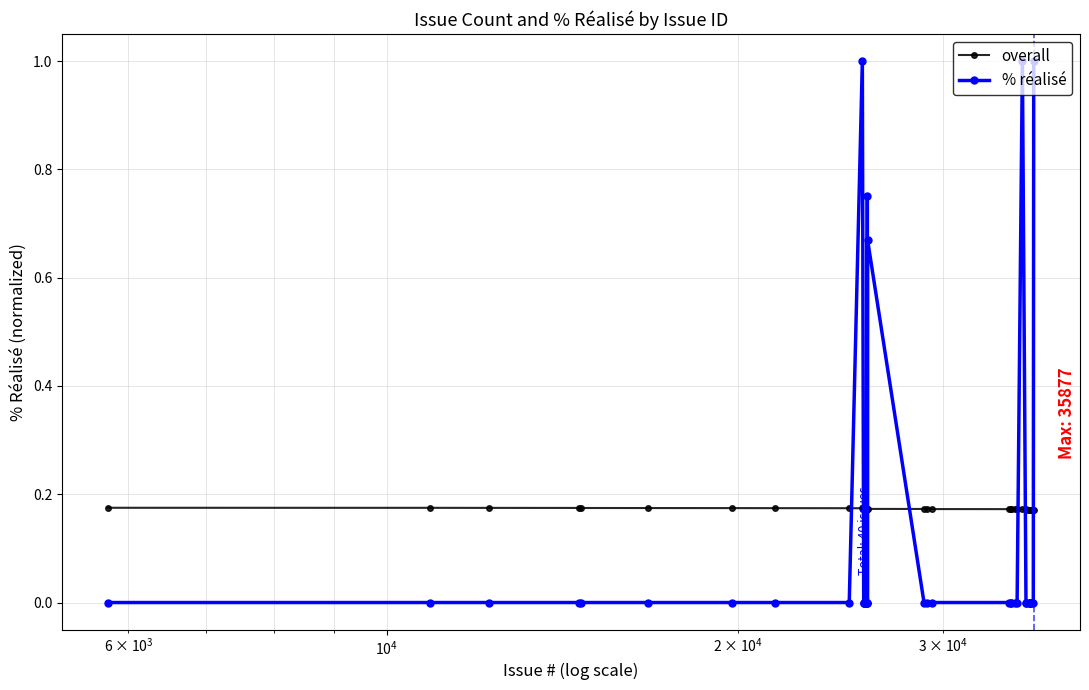

Which series has the widest spread of values?

% réalisé